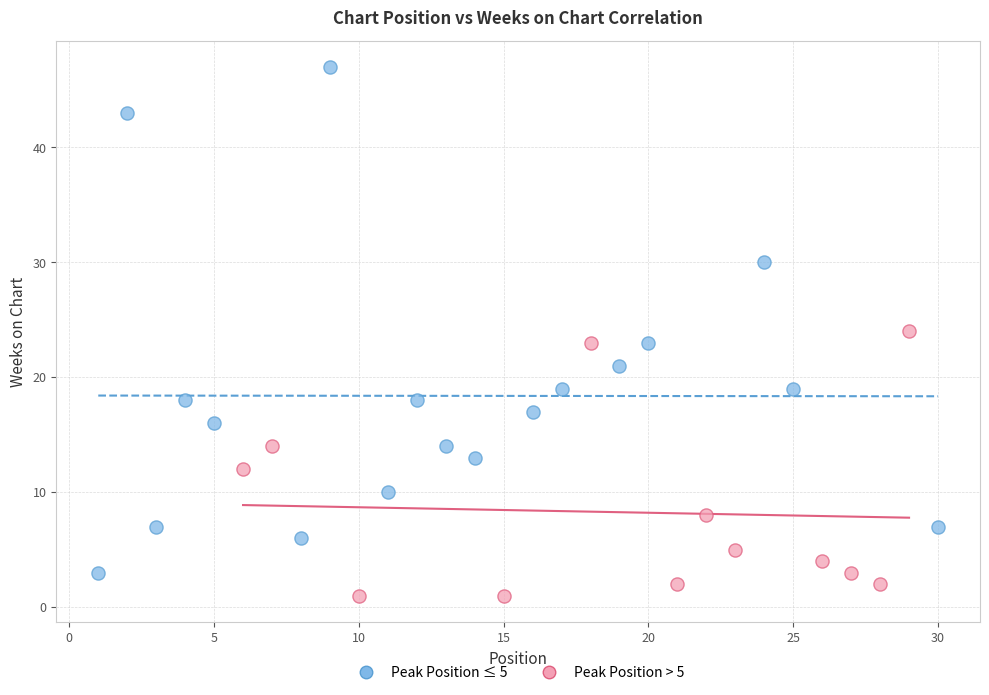

What are all the series names shown in the legend?

Peak Position ≤ 5, Peak Position > 5